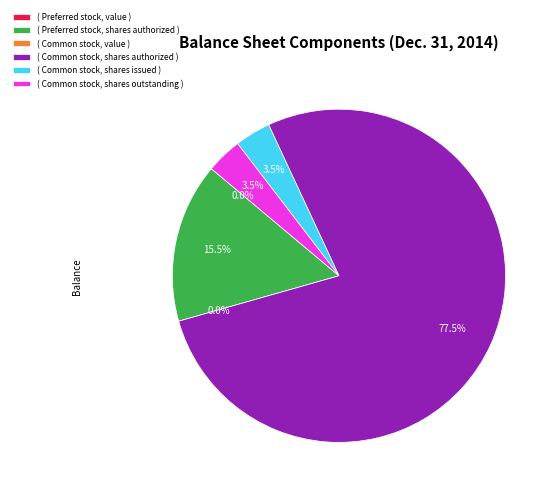

Is it true that Preferred stock, shares issued is 0% of the pie?

True